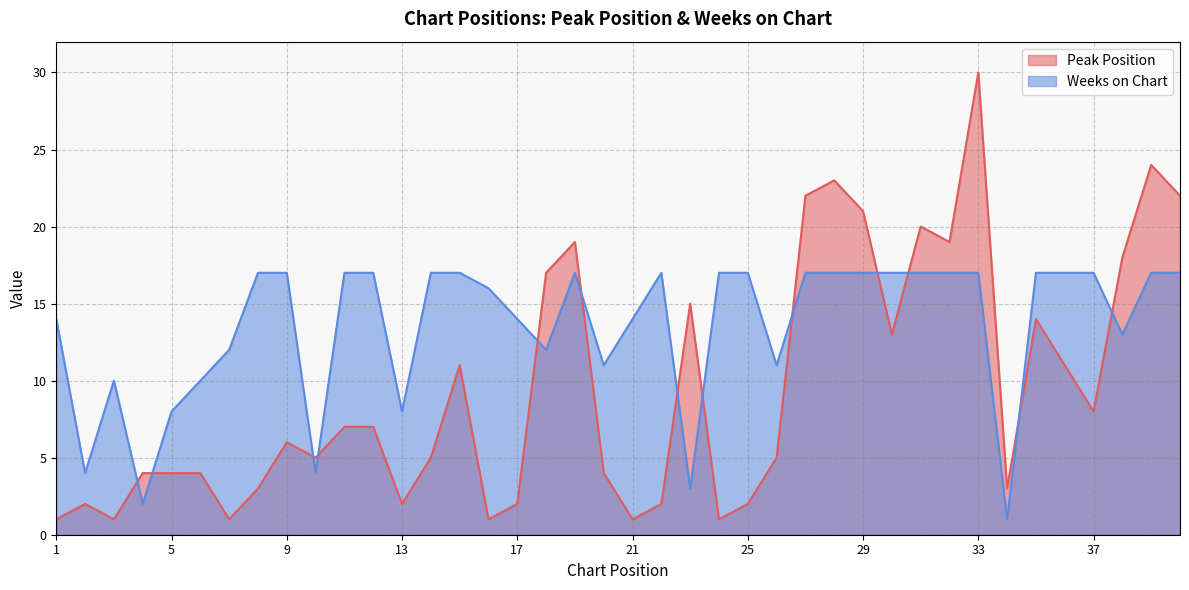

How many intersections are there between Weeks on Chart and Peak Position?

13